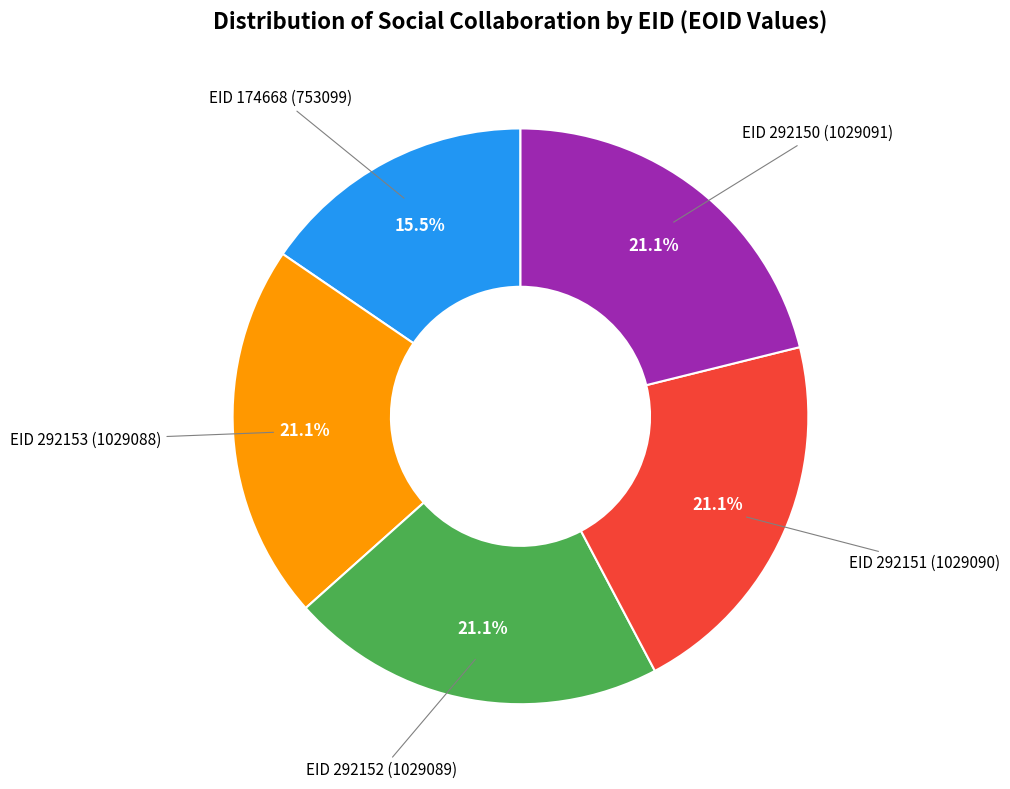

What percentage is NOT represented by EID 292153 (1029088)?

78.9%